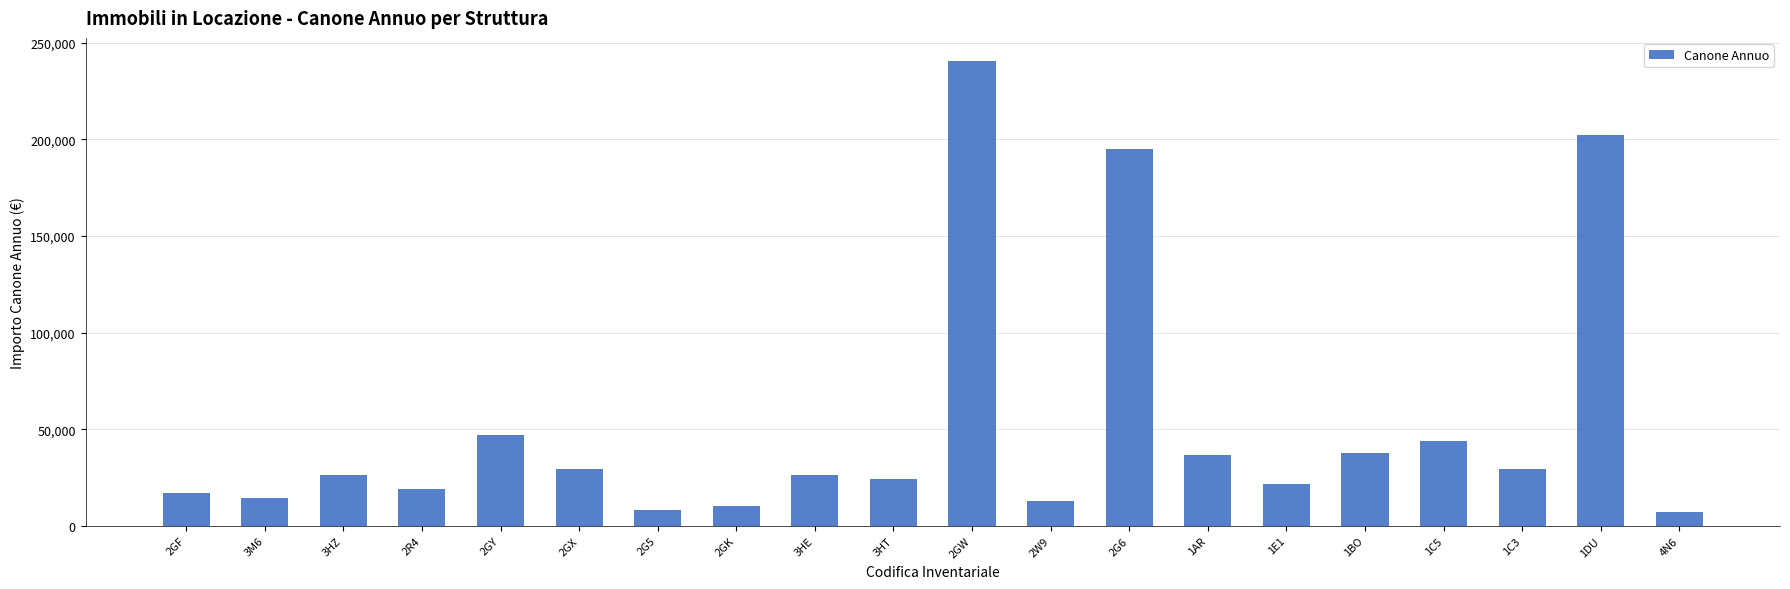

What is the label of the 16th bar from the right?

2GY